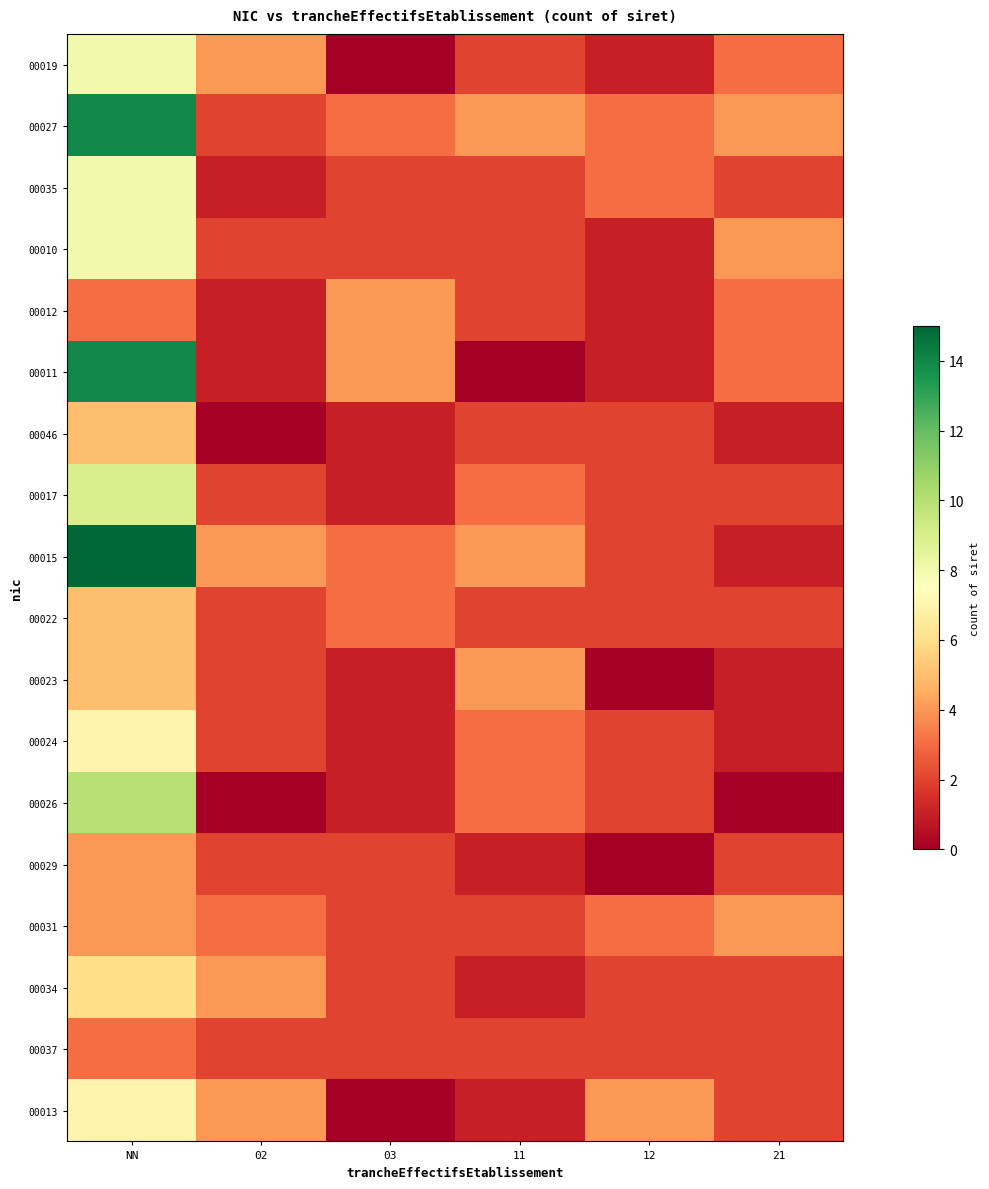

What is the total value across all series at 12?

33